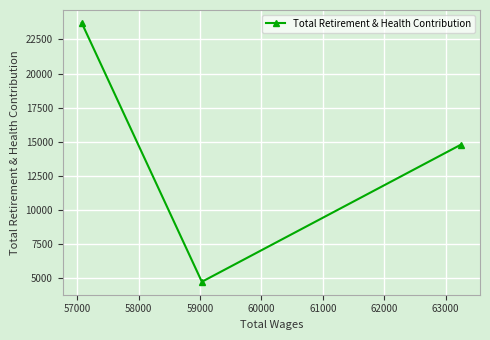

What is the difference between the maximum and second lowest values?

8919